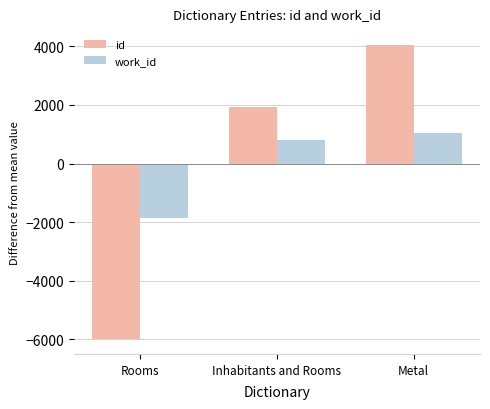

How many bars are there in each group?

2